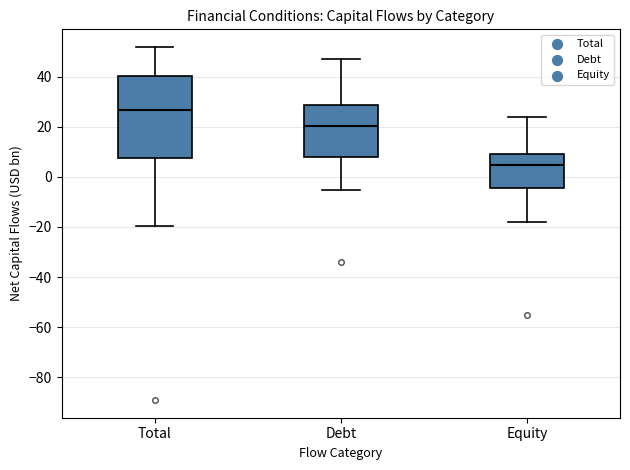

Reading left to right, transcribe this box plot: for each box, give where its median line is, the range the box spans, and where its two whiskers end, as read against the y-axis. The values are not printed on the chart, so give them approximately, as read against the axis.

Total: median 26, box 8 to 40, whiskers -20 to 52
Debt: median 20, box 8 to 28, whiskers -6 to 46
Equity: median 4, box -4 to 10, whiskers -18 to 24